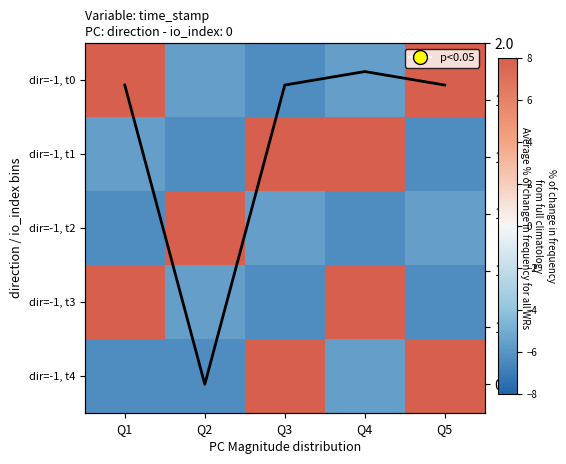

Read the dir=-1, t2 value at Q2.

10.7